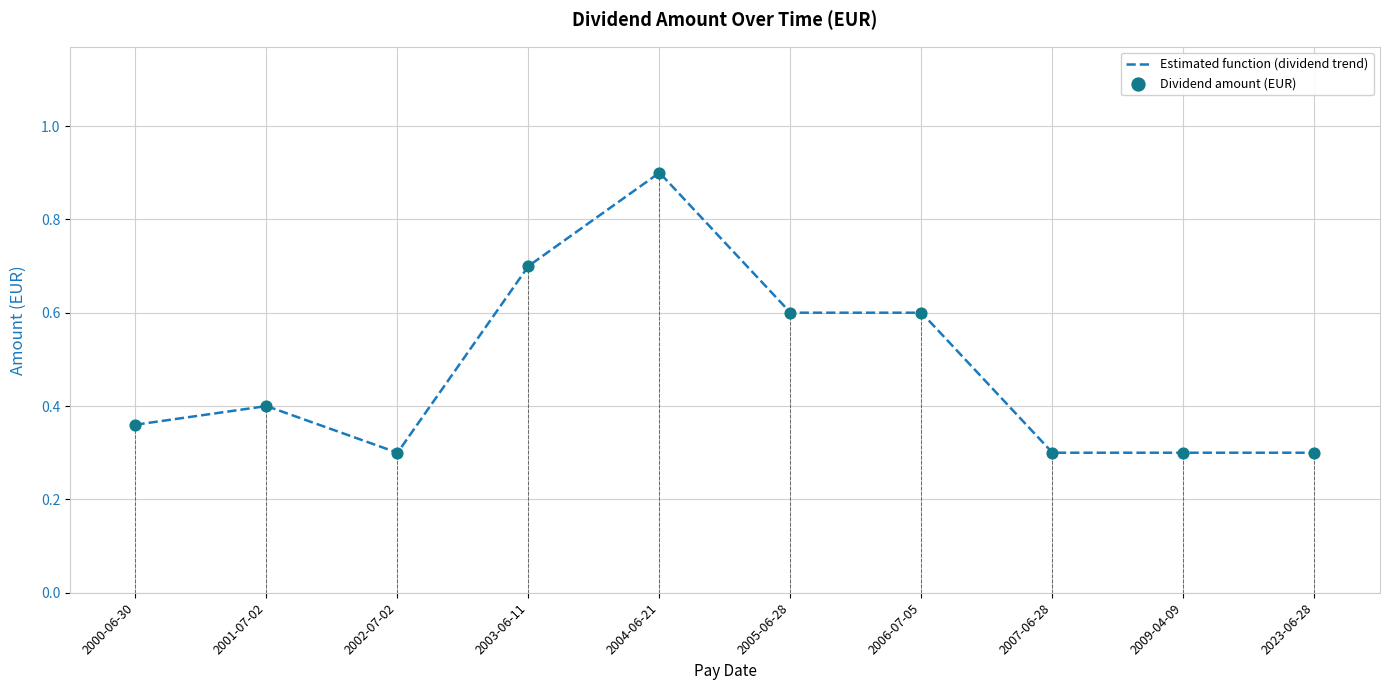

Which series has the largest total across all categories?

Estimated function (dividend trend)